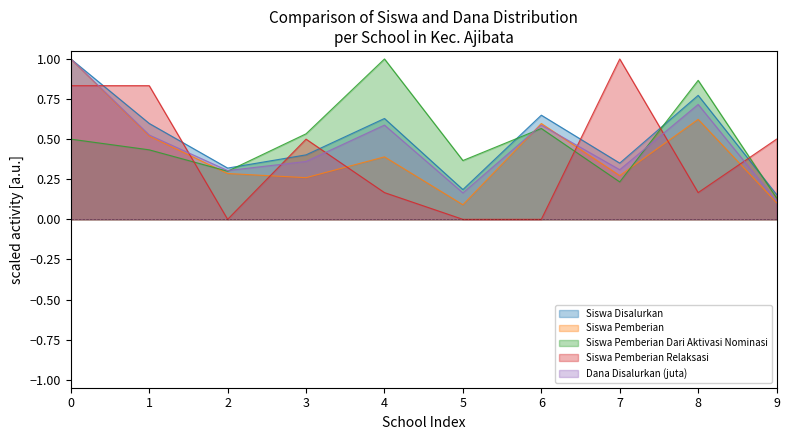

Which series has the largest range (max minus min)?

Siswa Pemberian Relaksasi